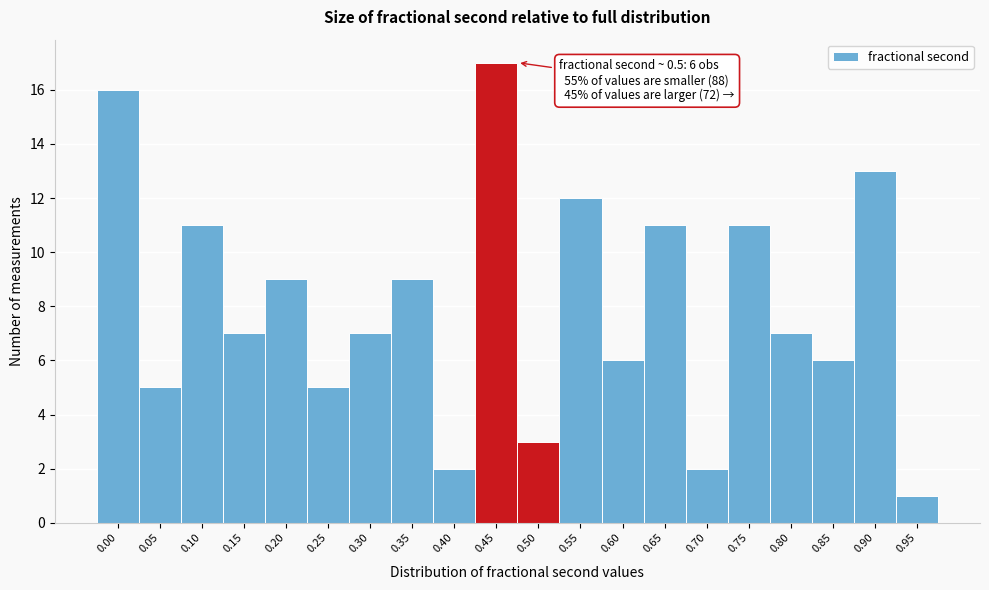

Reading left to right, extract all data points from this chart.

16	5	11	7	9	5	7	9	2	17	3	12	6	11	2	11	7	6	13	1